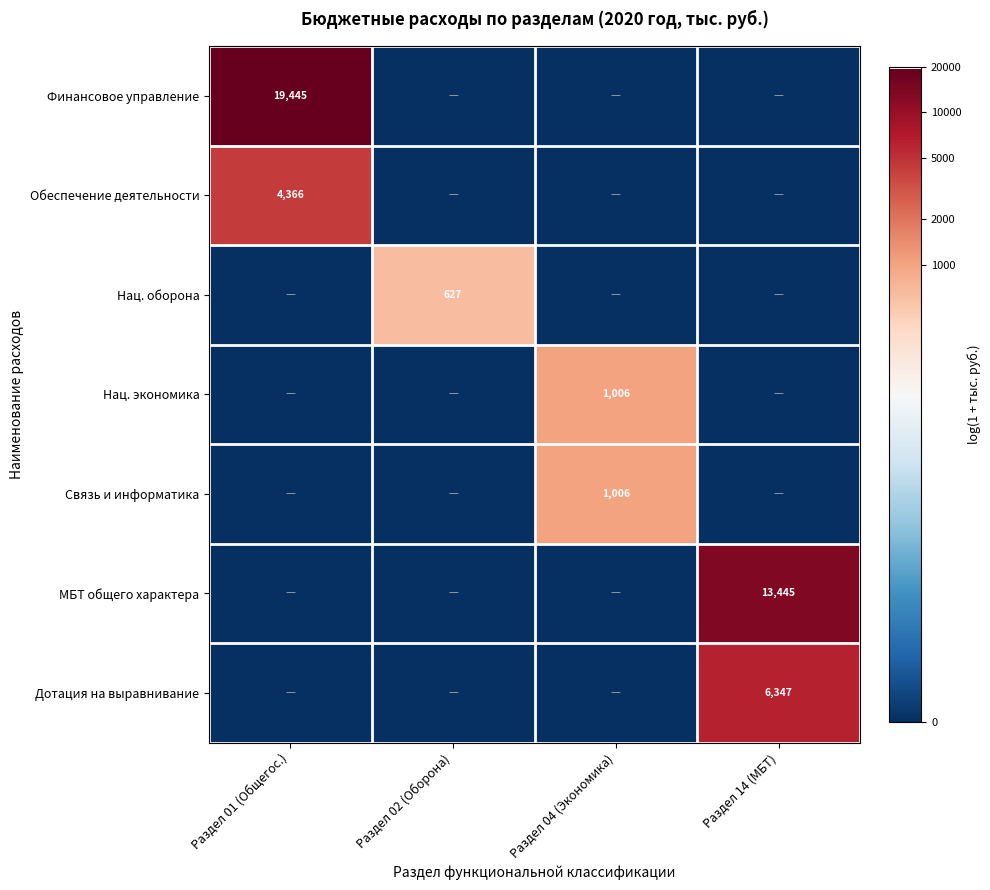

The Нац. оборона series shows 627 at Раздел 02 (Оборона). True or false?

True